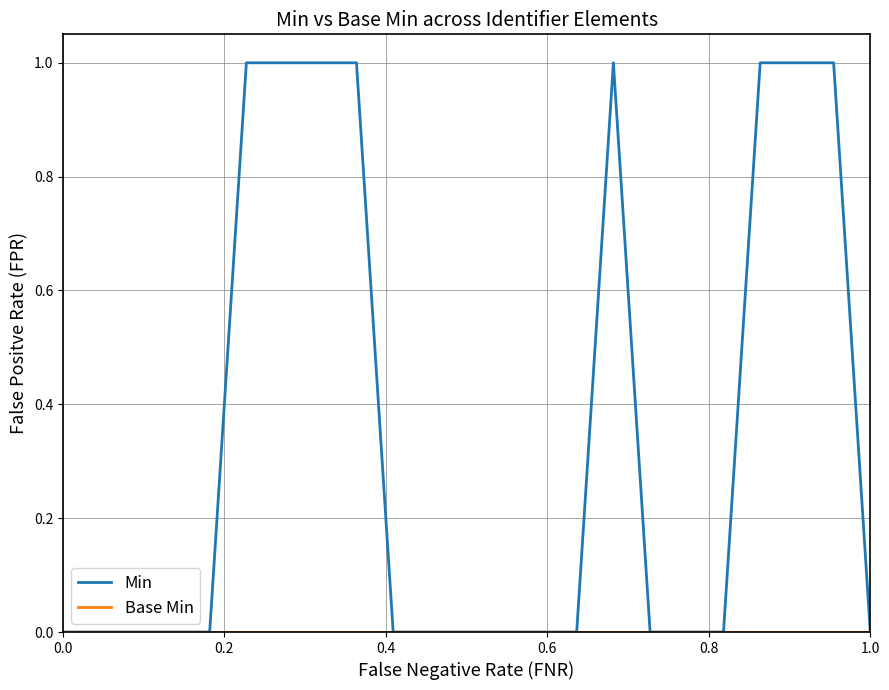

Which series has the largest total across all categories?

Min